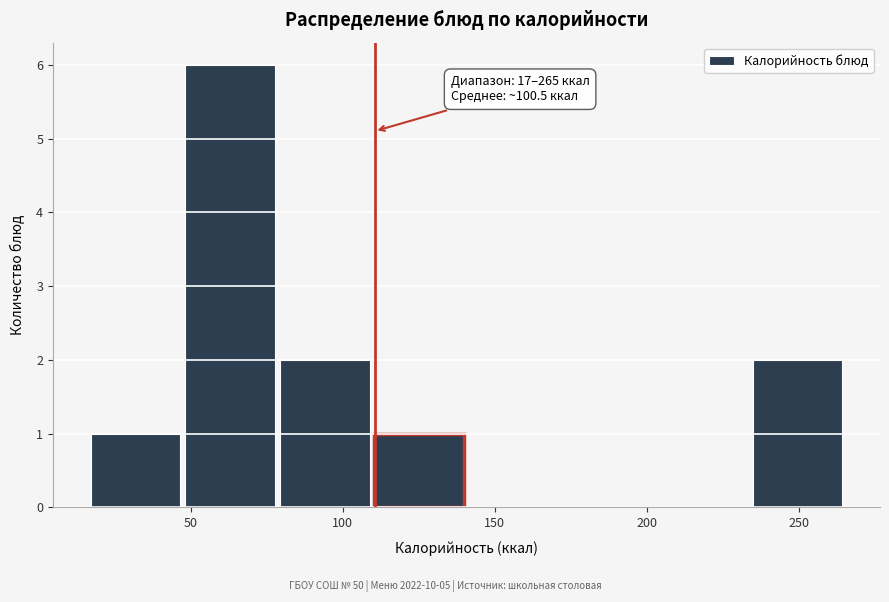

Over which range of the x-axis is the bar tallest?

50 to 80